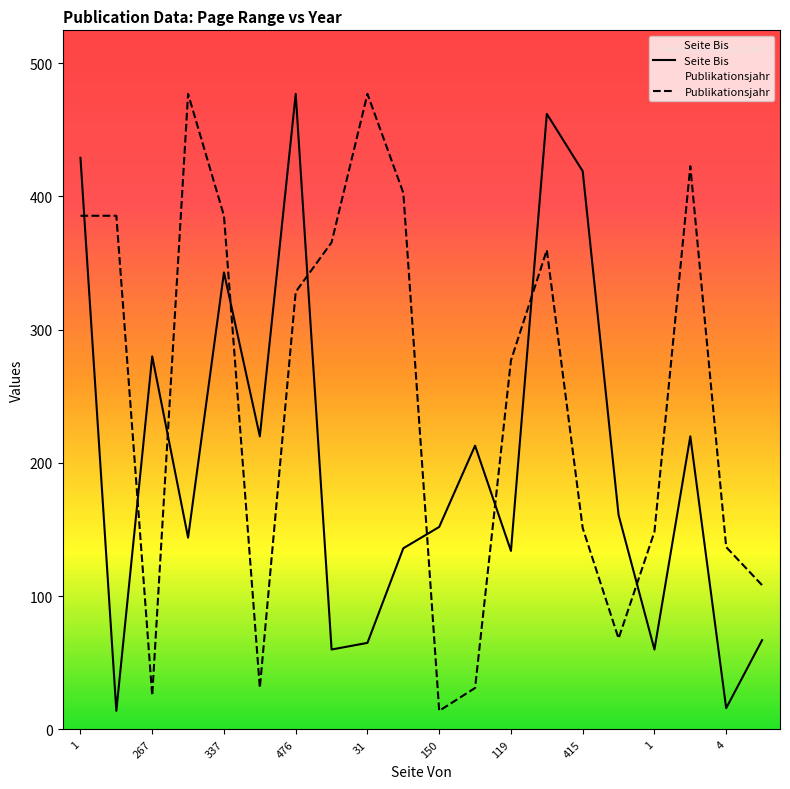

What are all the series names shown in the legend?

Seite Bis, Publikationsjahr